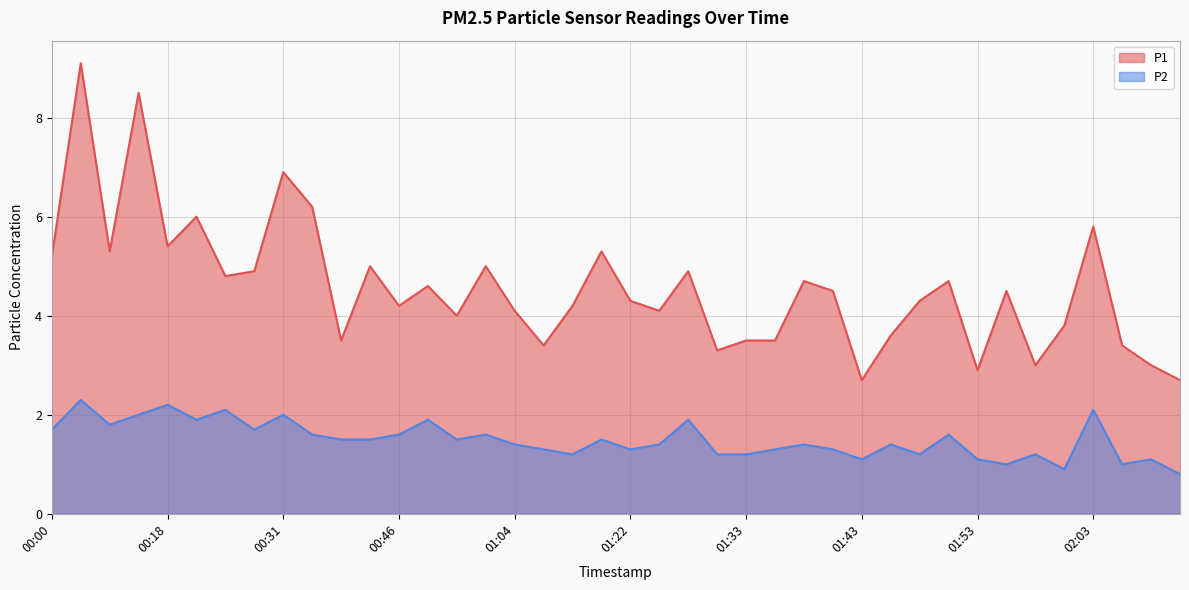

True or false: P2 and P1 intersect in this chart.

False